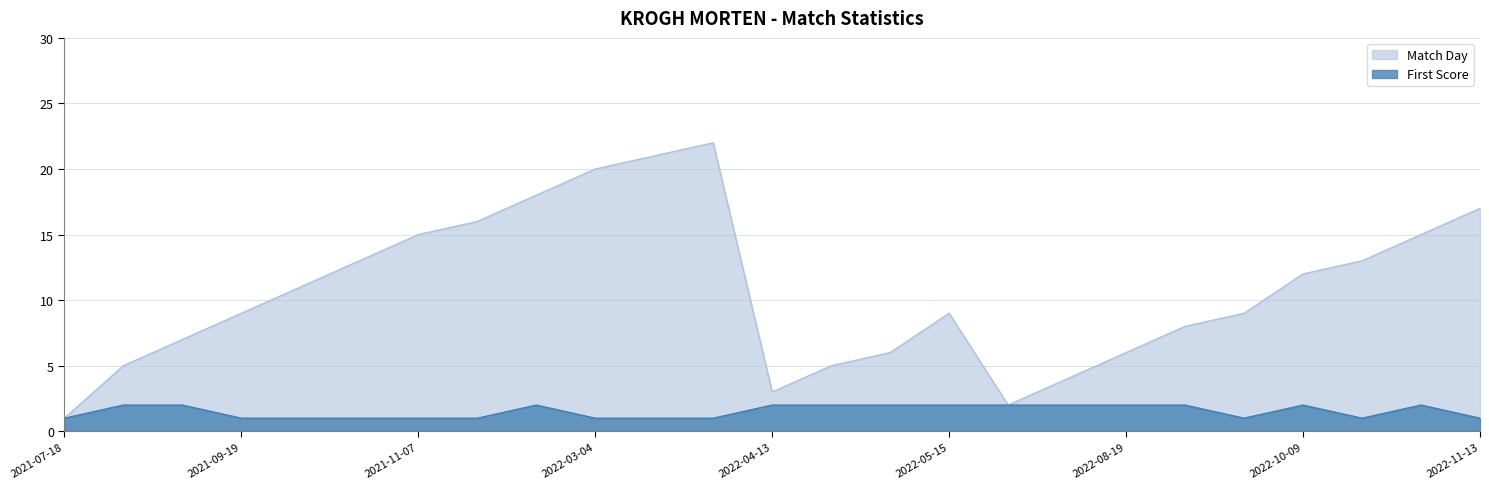

Does the chart have visible grid lines?

Yes